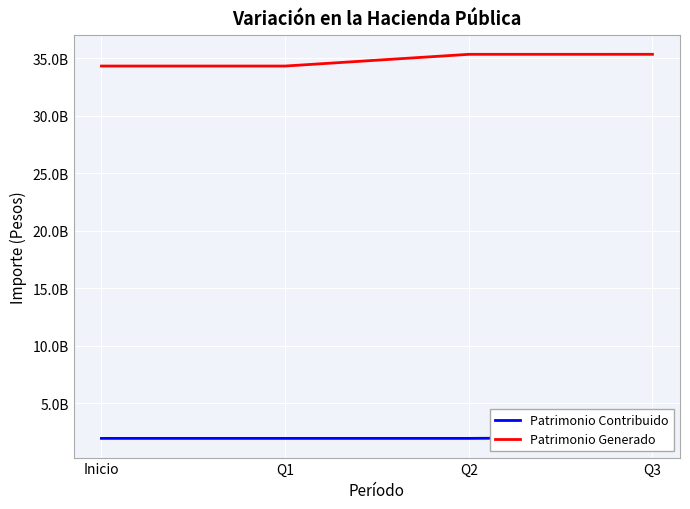

How many series are shown in this chart?

2